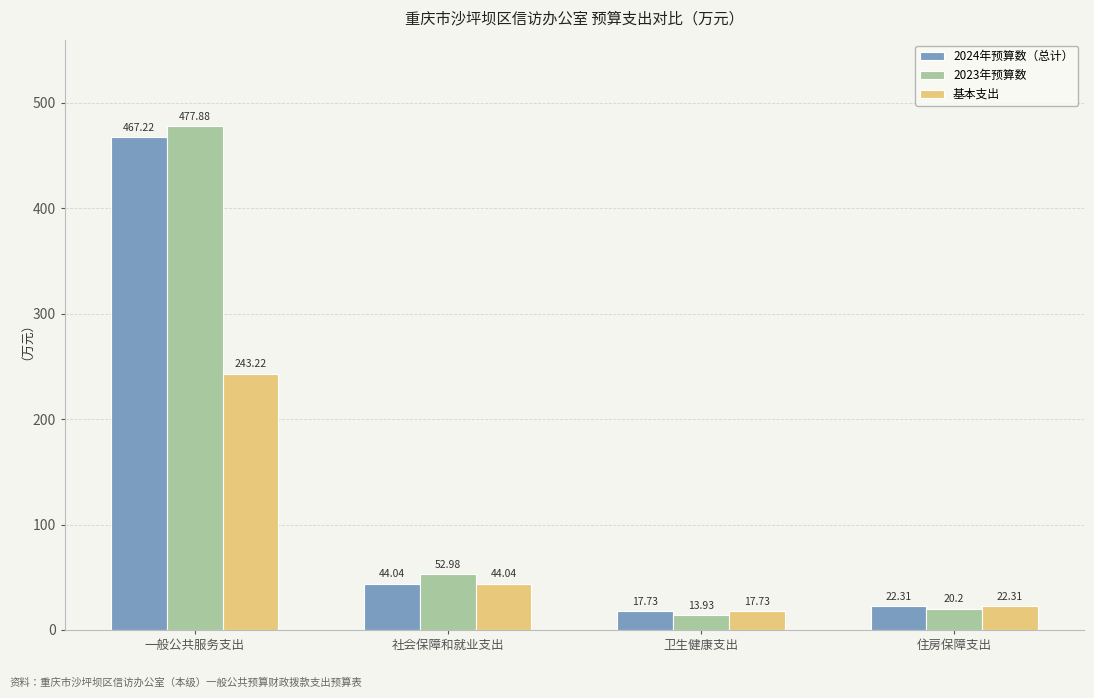

Which series has the largest total across all categories?

2023年预算数